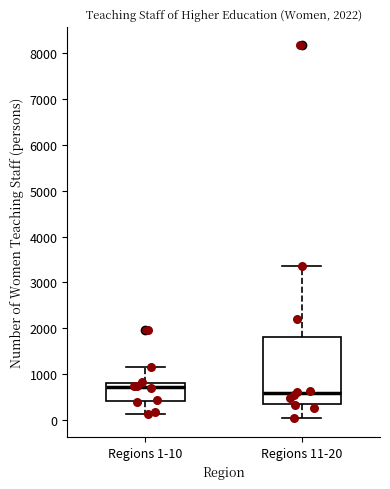

Where is the upper edge of the box for Regions 1-10 on the y-axis? The values are not printed on the chart, so give them approximately, as read against the axis.

800